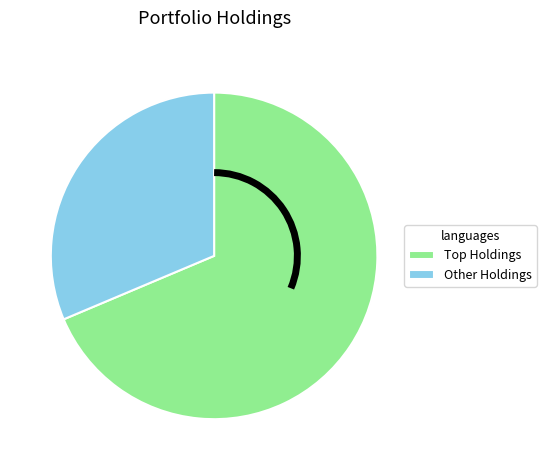

What is the smallest slice in the pie chart?

Other Holdings